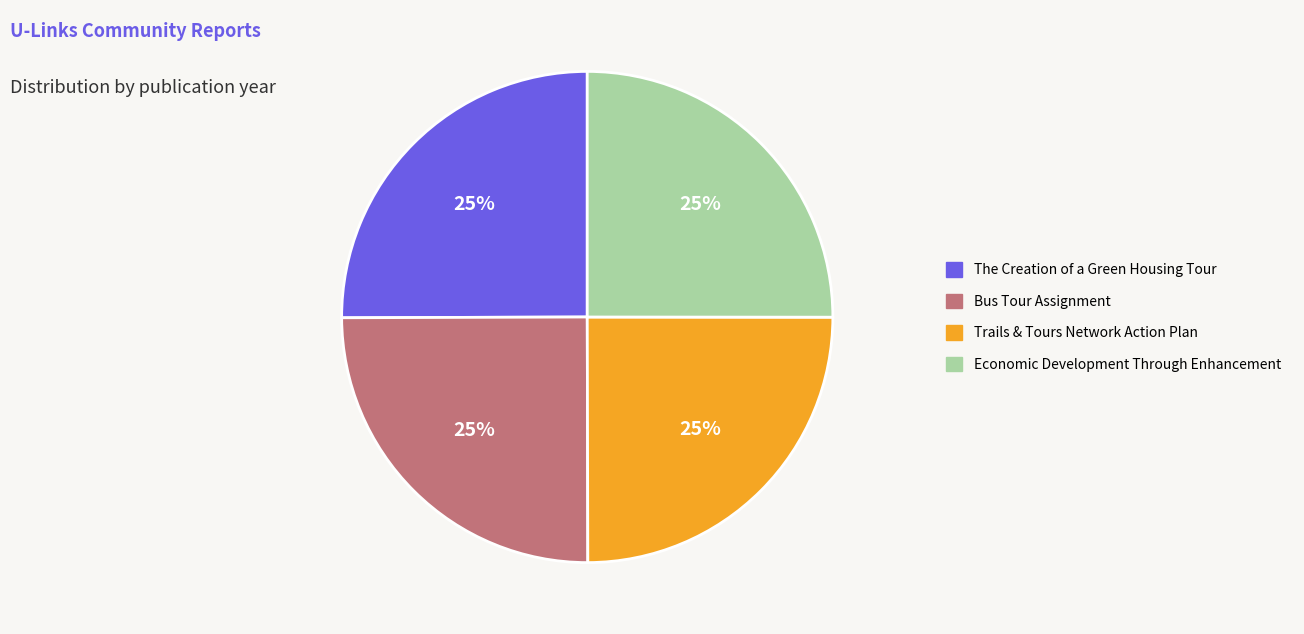

To the nearest percent, what is the combined percentage of The Creation of a Green Housing Tour and Trails & Tours Network Action Plan?

50%